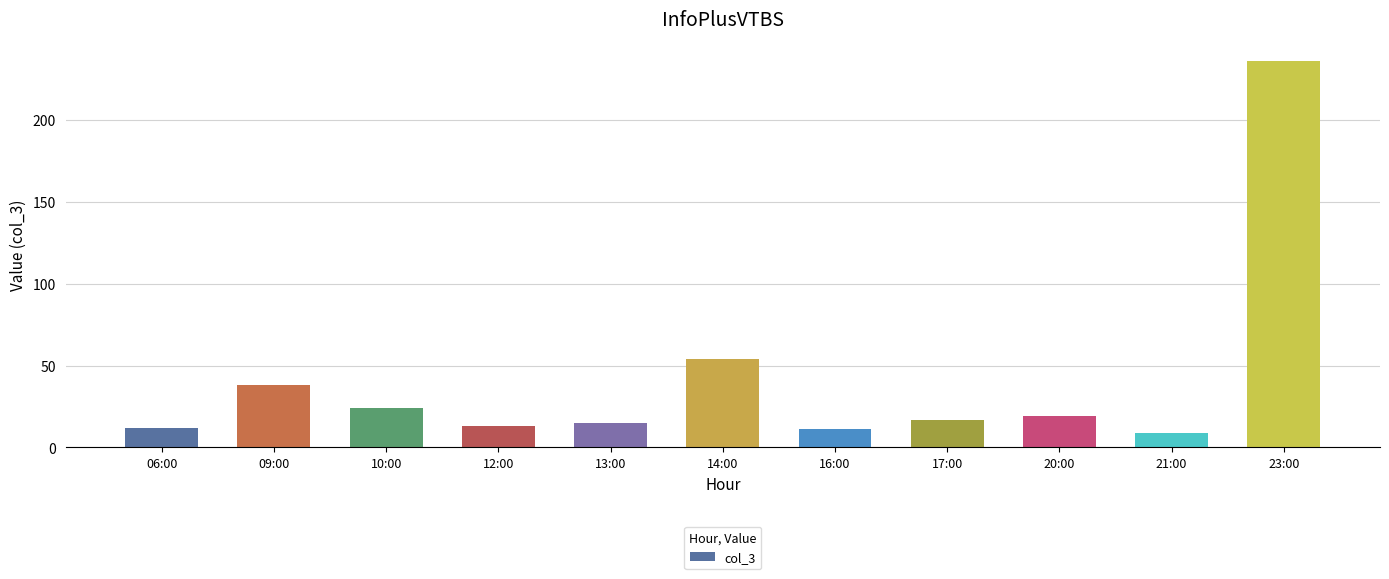

What is the difference between the maximum and minimum values?

227